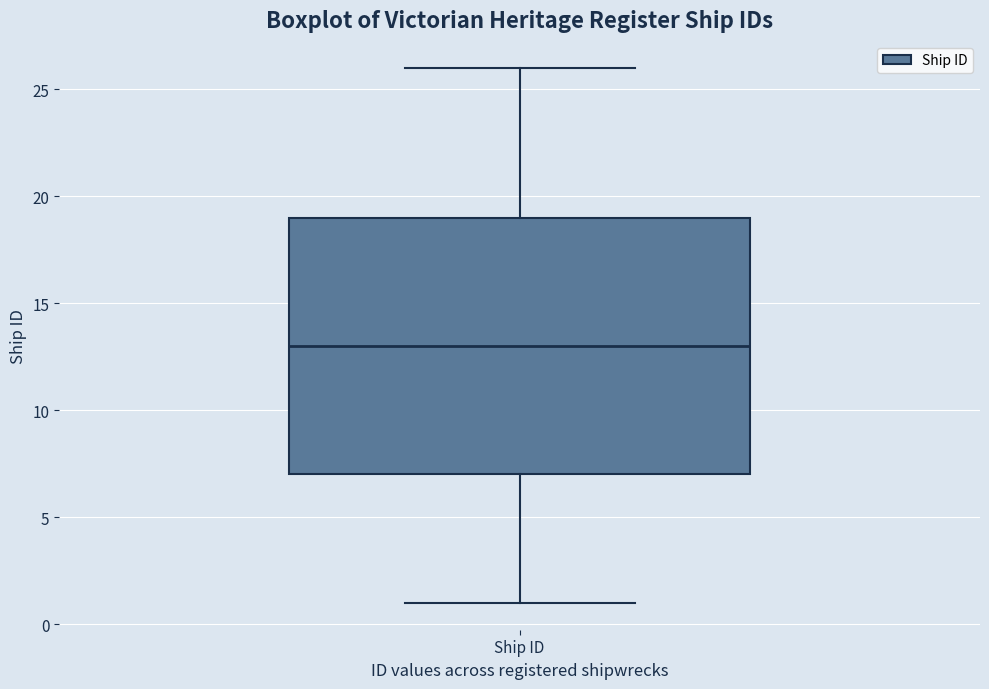

Read this box plot against the y-axis: the position of the median line, the range covered by the box, and the ends of both whiskers. The values are not printed on the chart, so give them approximately, as read against the axis.

median 13, box 7 to 19, whiskers 1 to 26